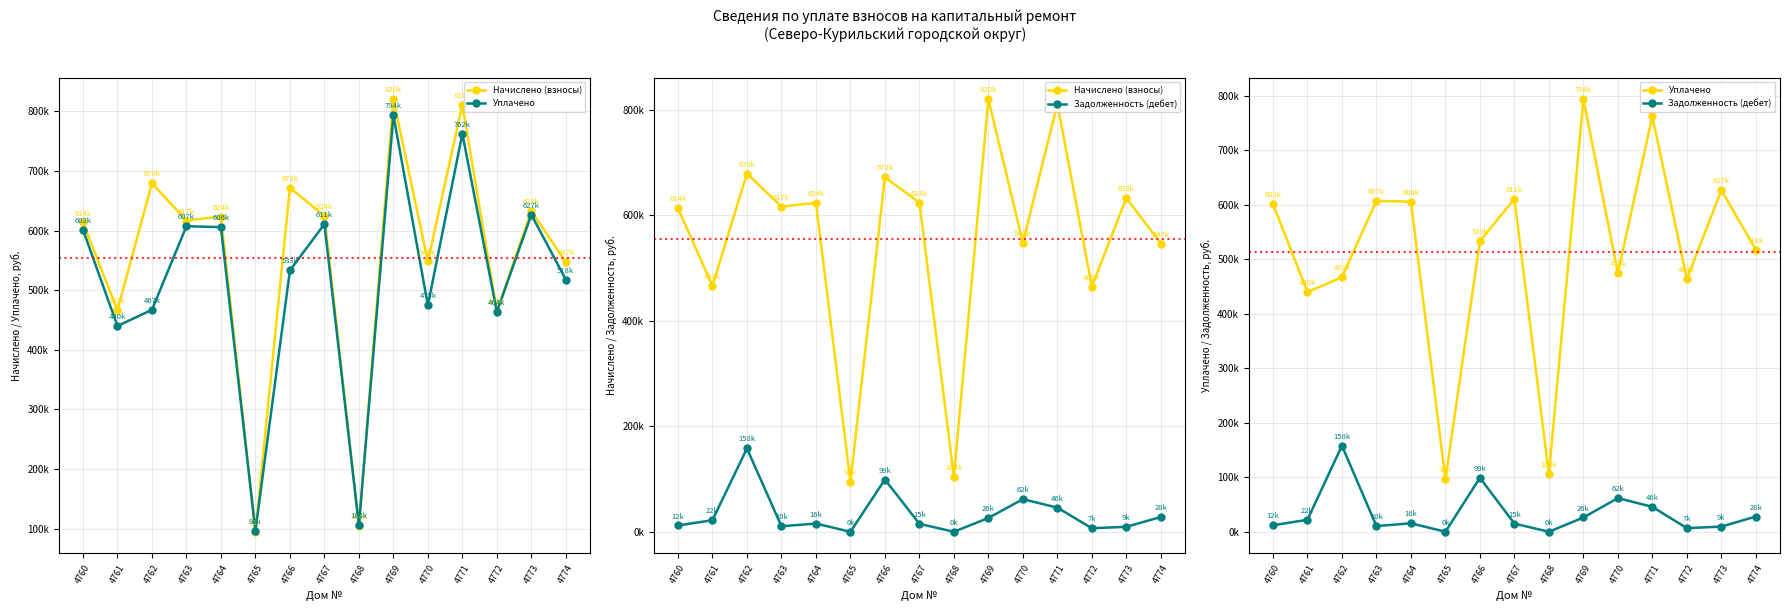

Where is the first local minimum for Начислено (взносы)?

4761